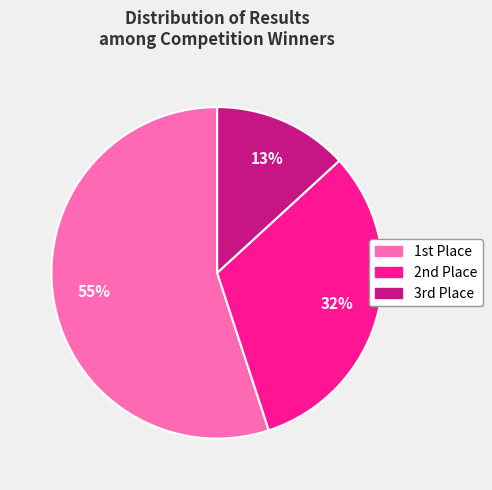

How many slices are in this pie chart?

3